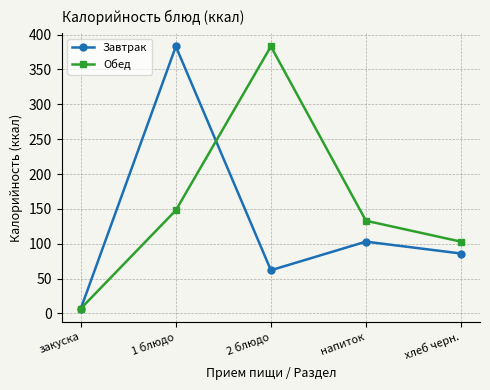

Which series changed the most between 1 блюдо and хлеб черн.?

Завтрак